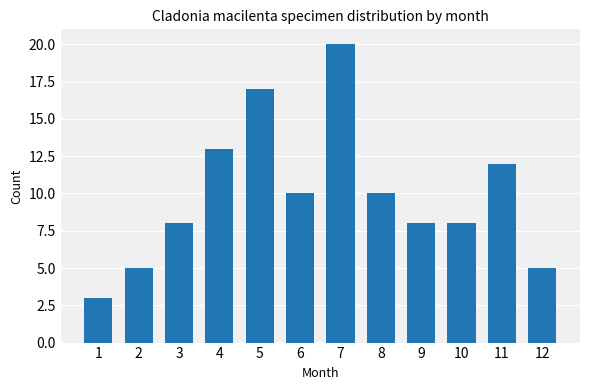

How many bars are there in total?

12